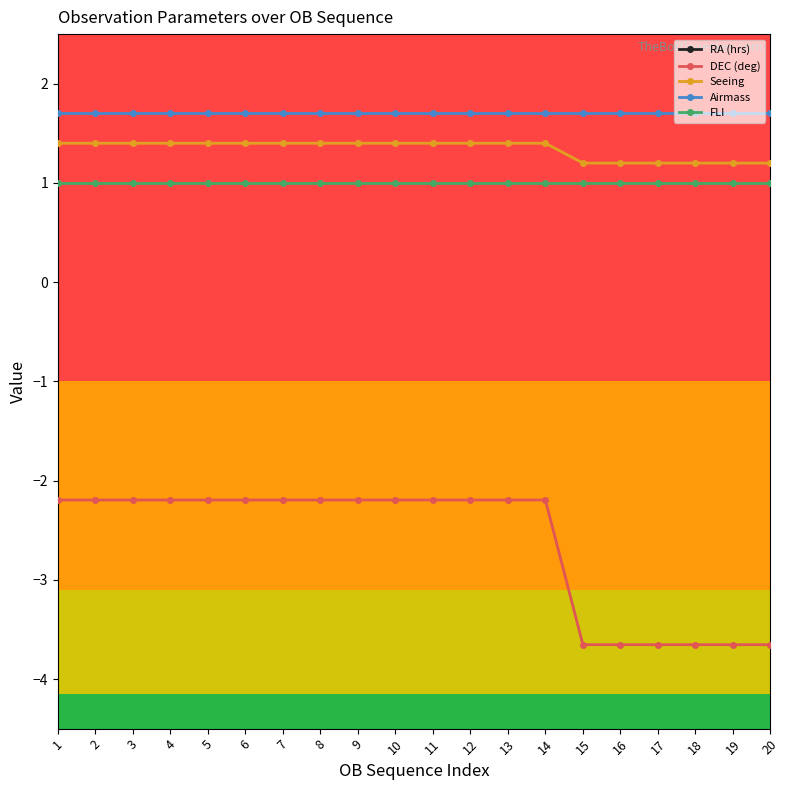

Where is the first local maximum for RA (hrs)?

14